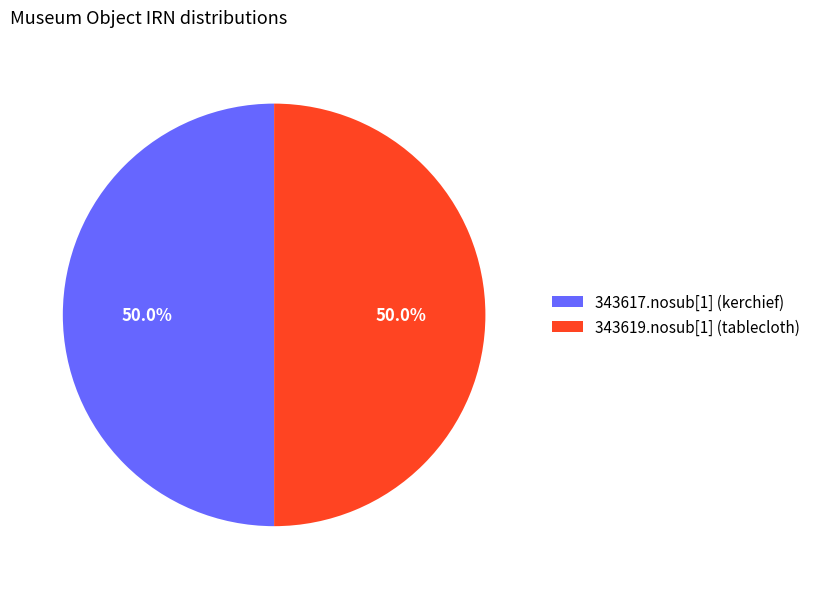

Combined, what portion of the pie is 343619.nosub[1] (tablecloth) and 343617.nosub[1] (kerchief)?

100.0%